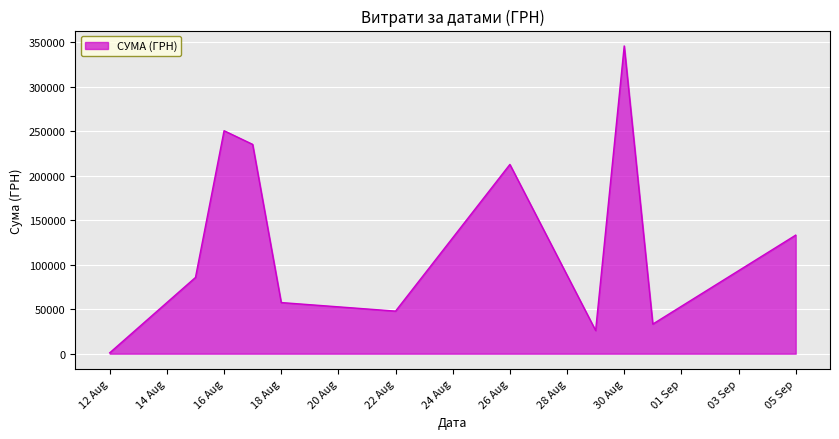

What is the greatest value displayed?

345687.3